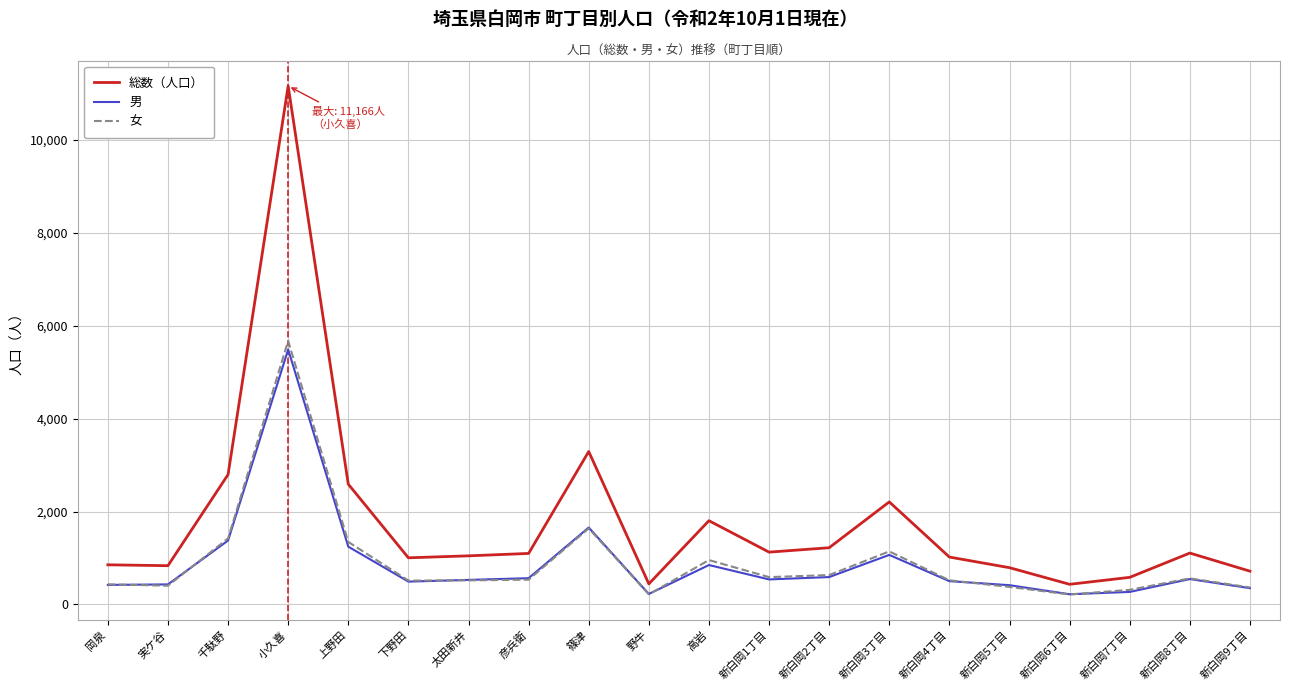

What are all the series names shown in the legend?

総数（人口）, 男, 女